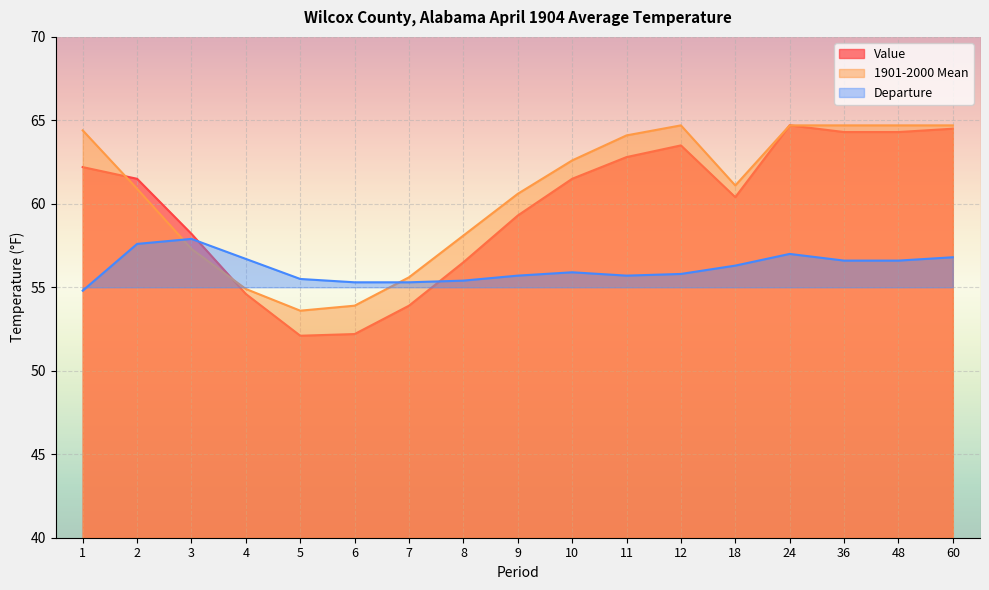

What is the maximum value shown in the chart?

64.7